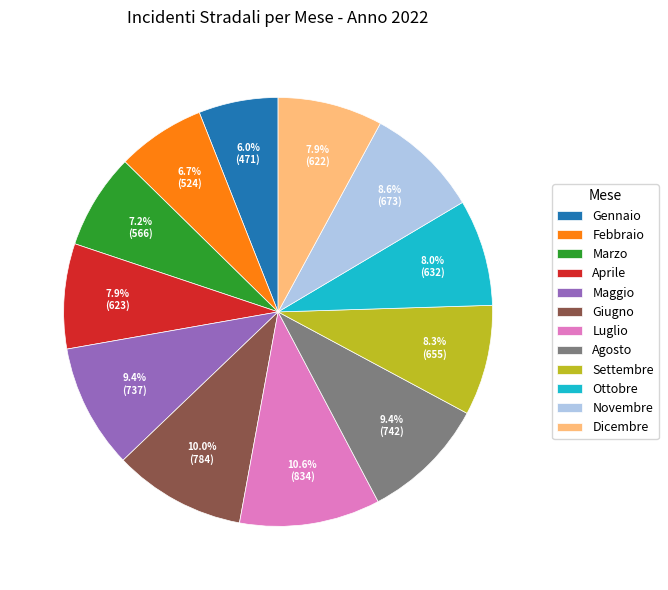

How much of the chart is everything except Novembre?

91.4%